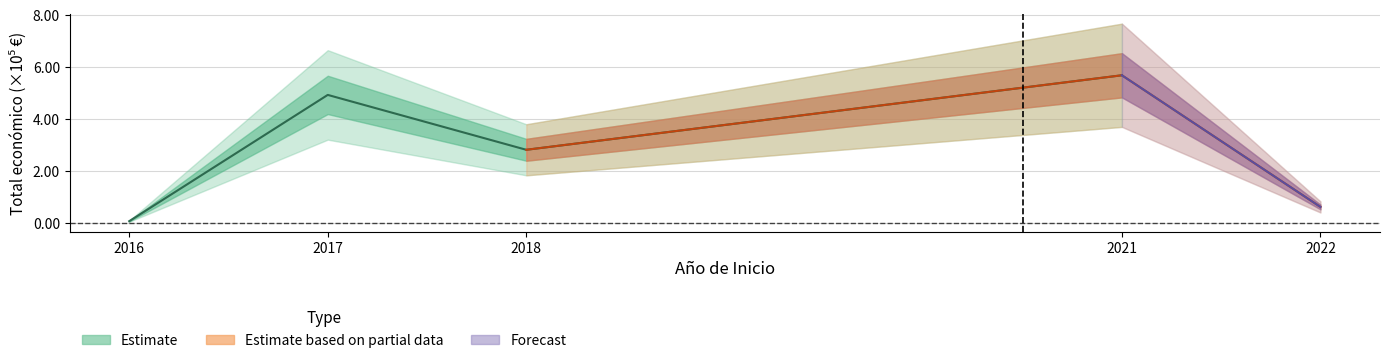

Reading left to right, what are all the values shown in this chart?

2022=60870	2021=567924	2016=6000	2018=280962	2017=492343